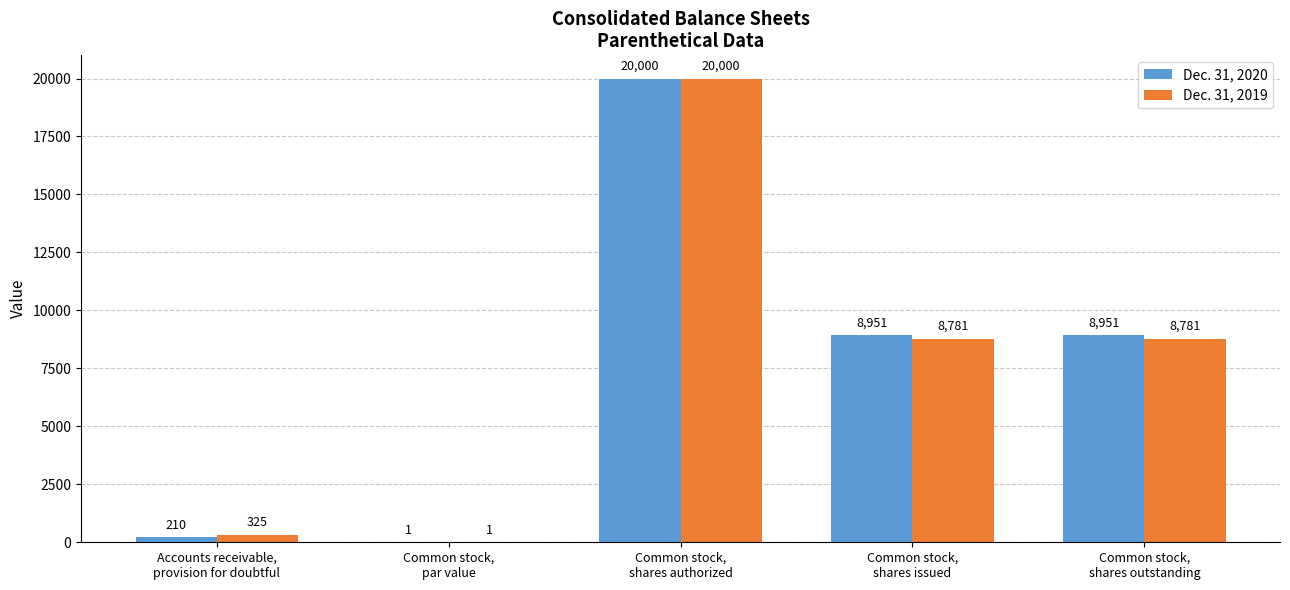

What is the sum of all Dec. 31, 2019 values?

37888